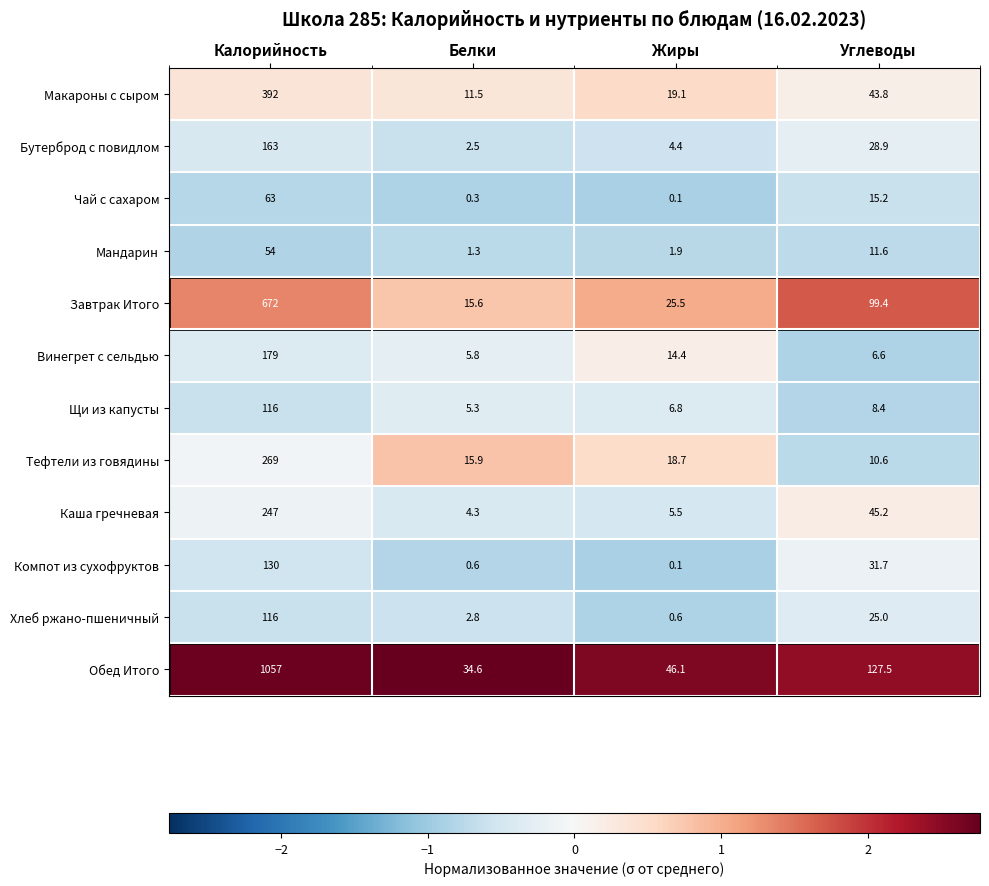

At how many categories does at least one series exceed 1?

4